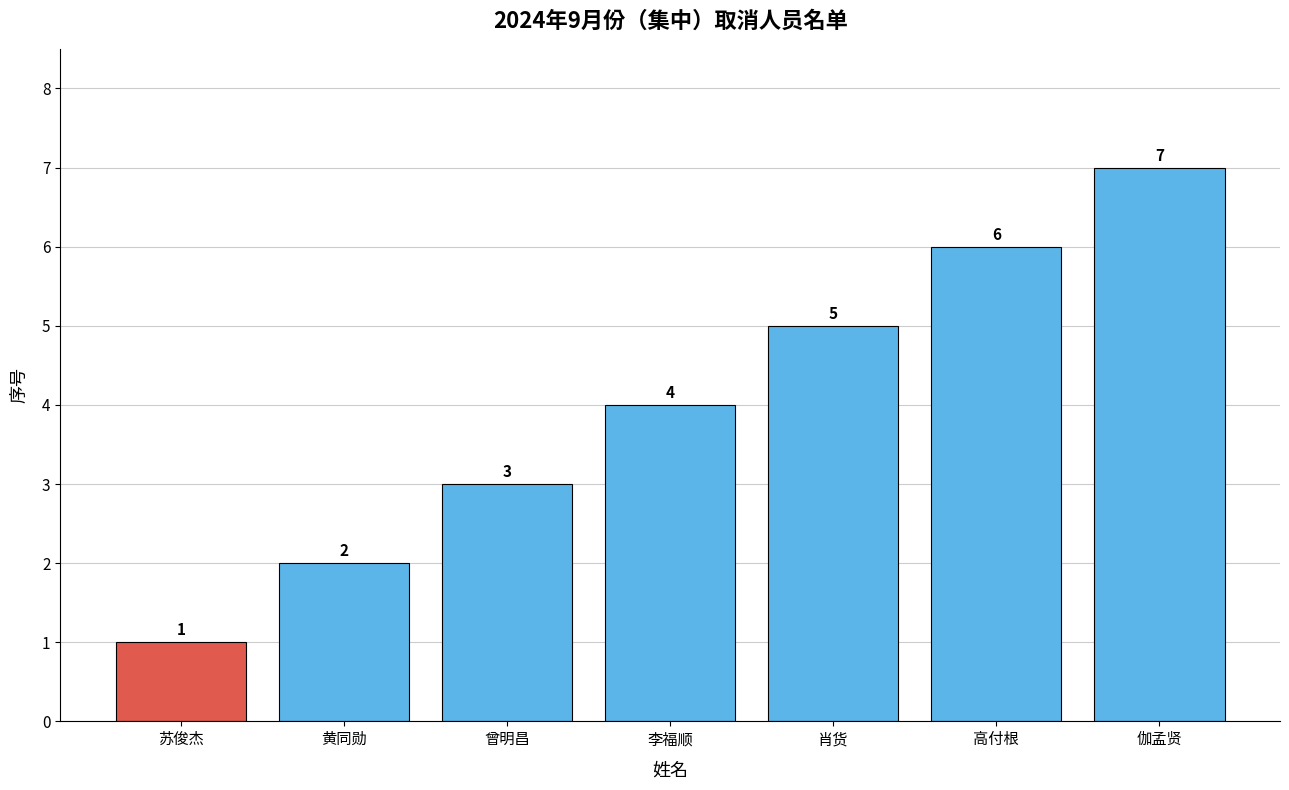

What is the difference between the maximum and minimum values?

6